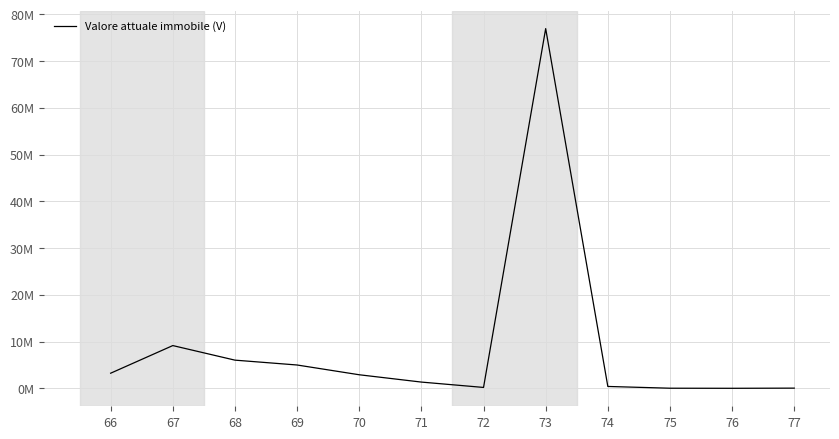

Rank the categories by value from highest to lowest.

73, 67, 68, 69, 66, 70, 71, 74, 72, 77, 75, 76